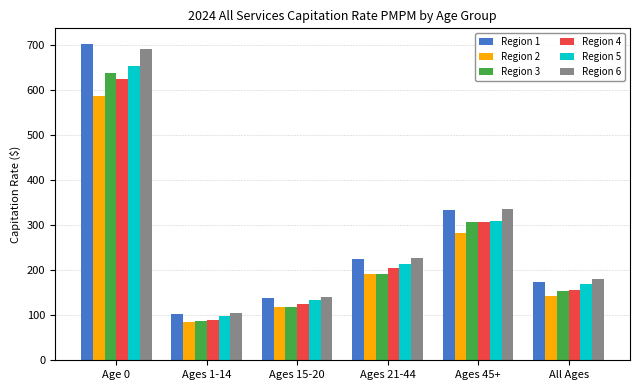

What is the greatest value displayed?

701.0